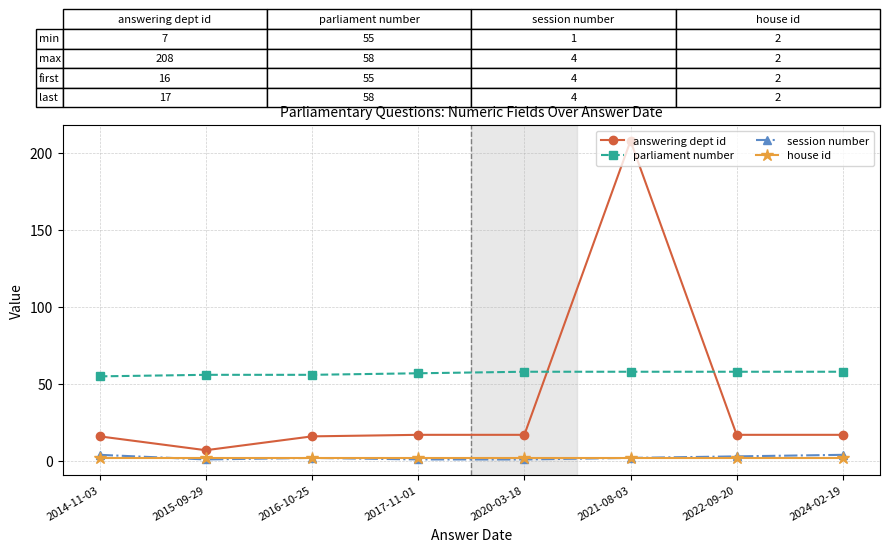

True or false: house id and answering dept id intersect in this chart.

False